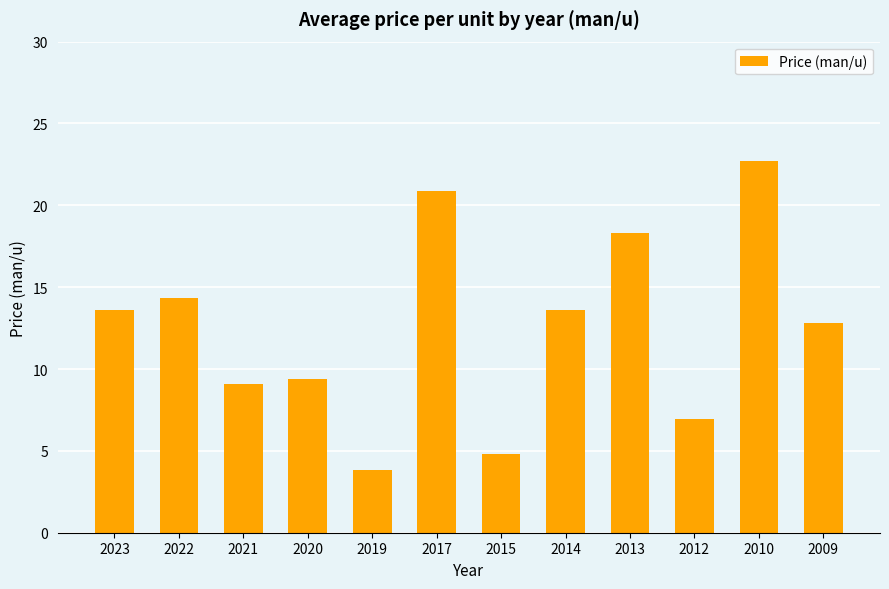

What is the sum of all values?

150.3